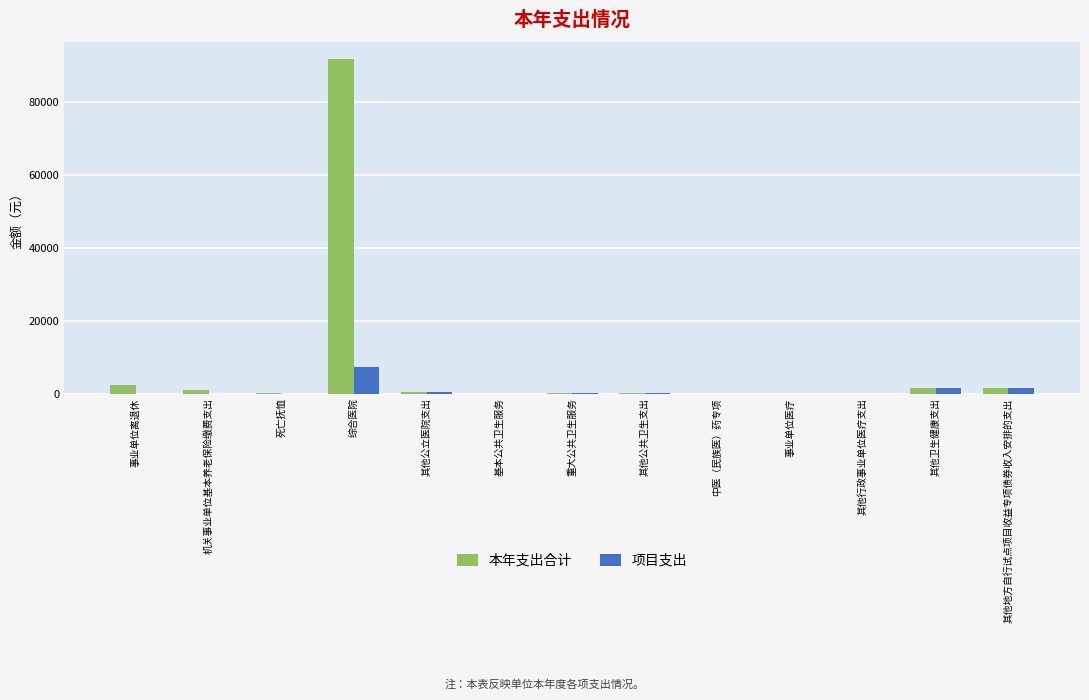

What are all the series names shown in the legend?

本年支出合计, 项目支出